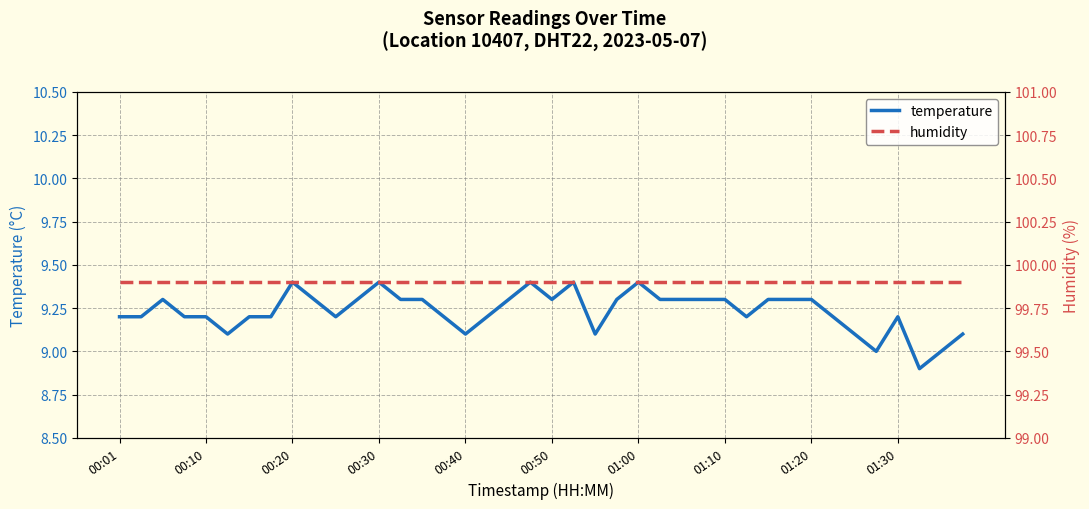

What is the value of the humidity point at the 29th from the left?

99.9